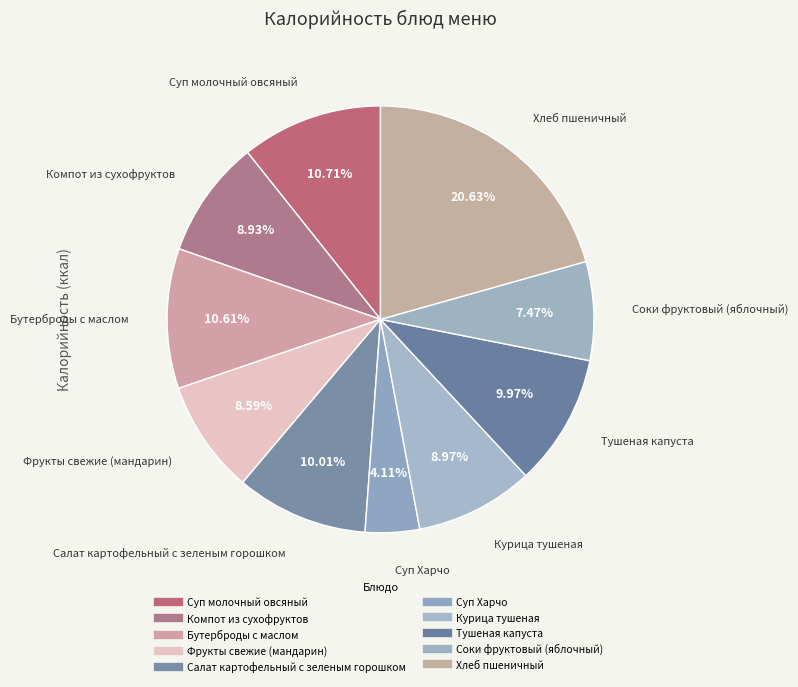

Is it true that Тушеная капуста is 10% of the pie?

True